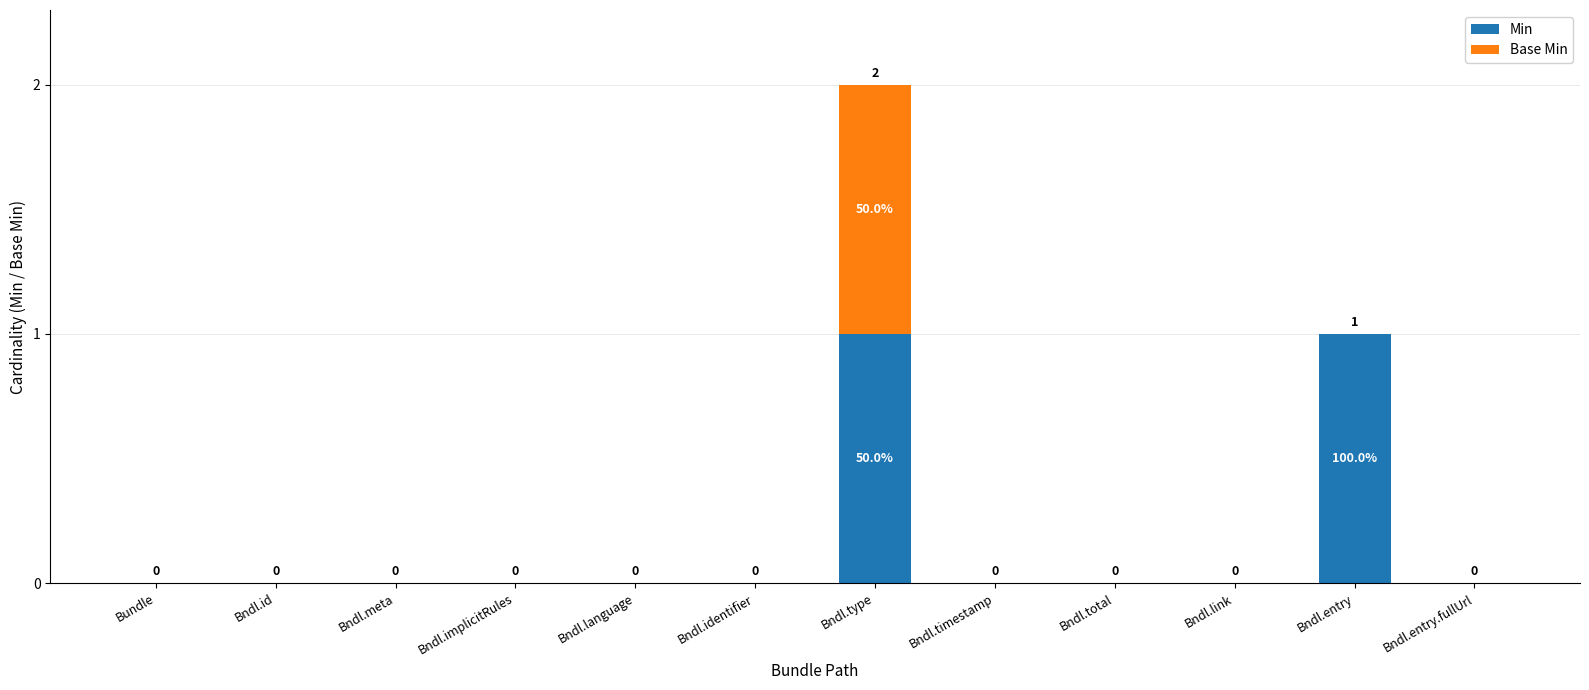

True or false: Min has a value of -1 at Bndl.timestamp.

False